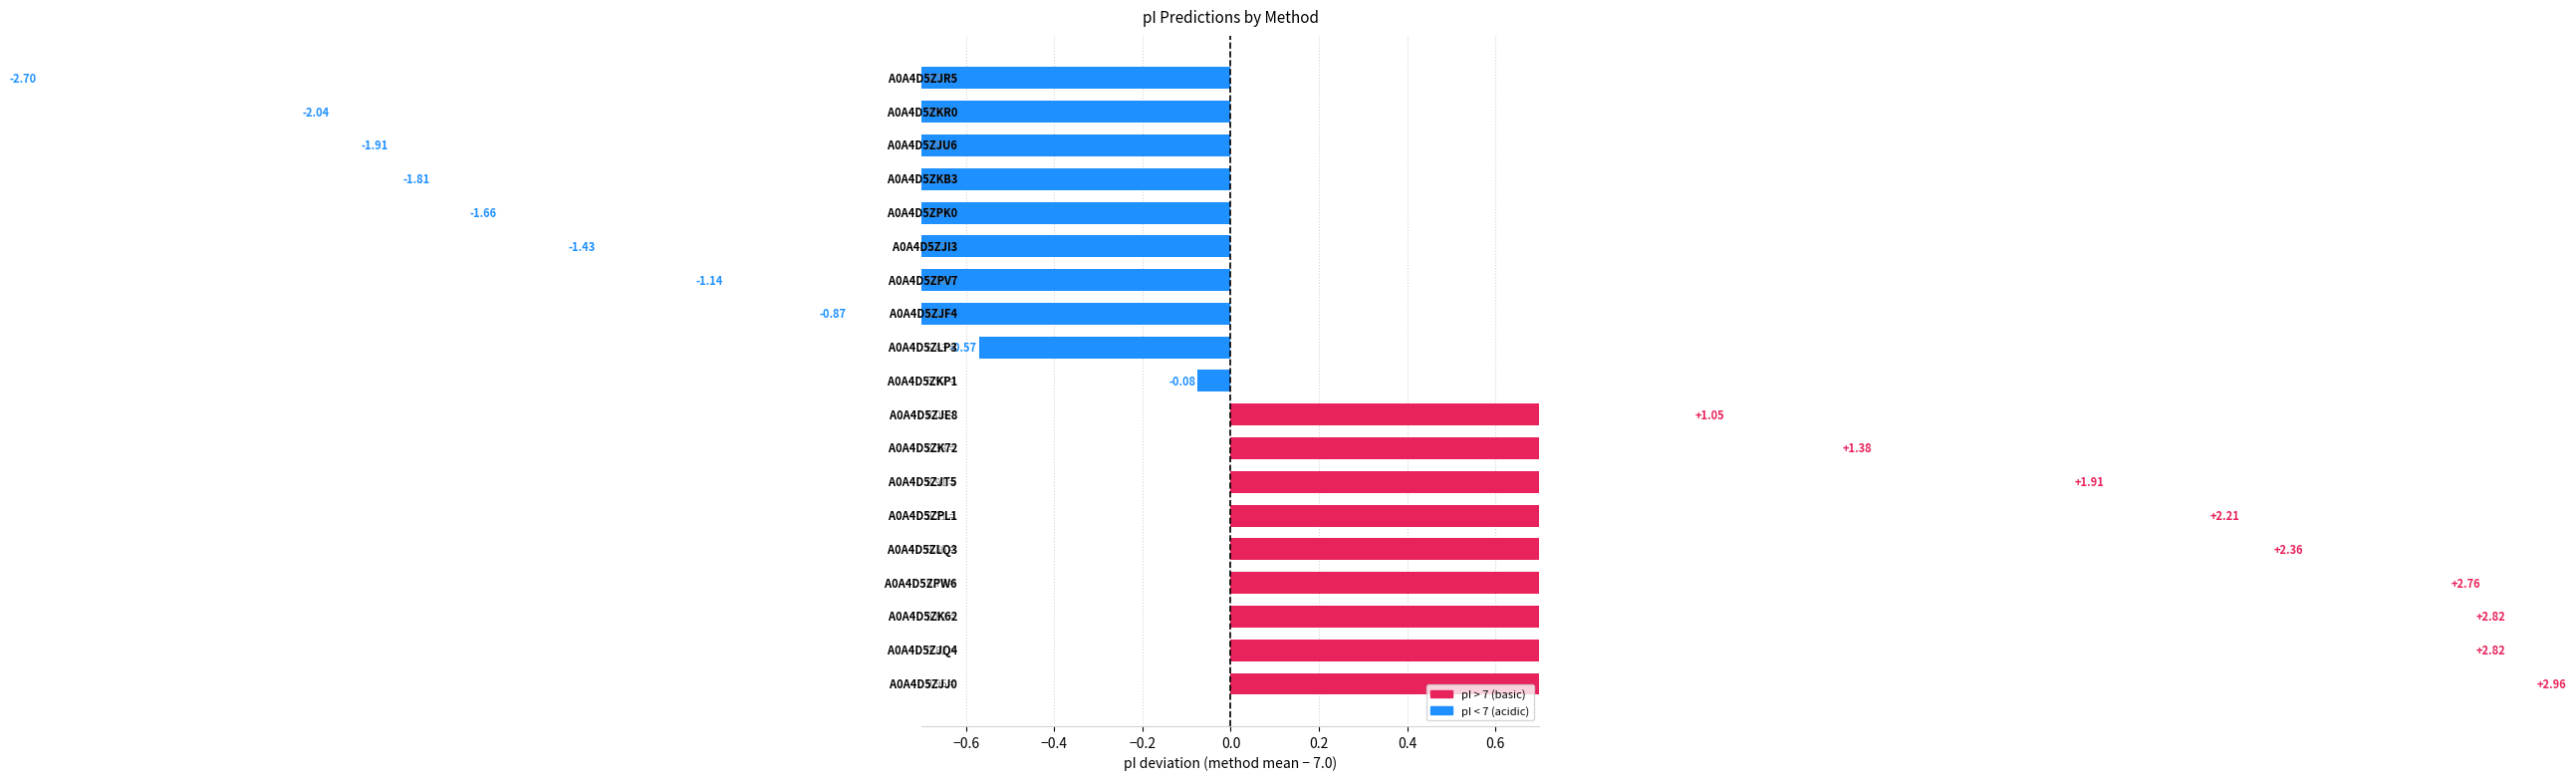

How many values in the Bjellqvist series are below 6?

7